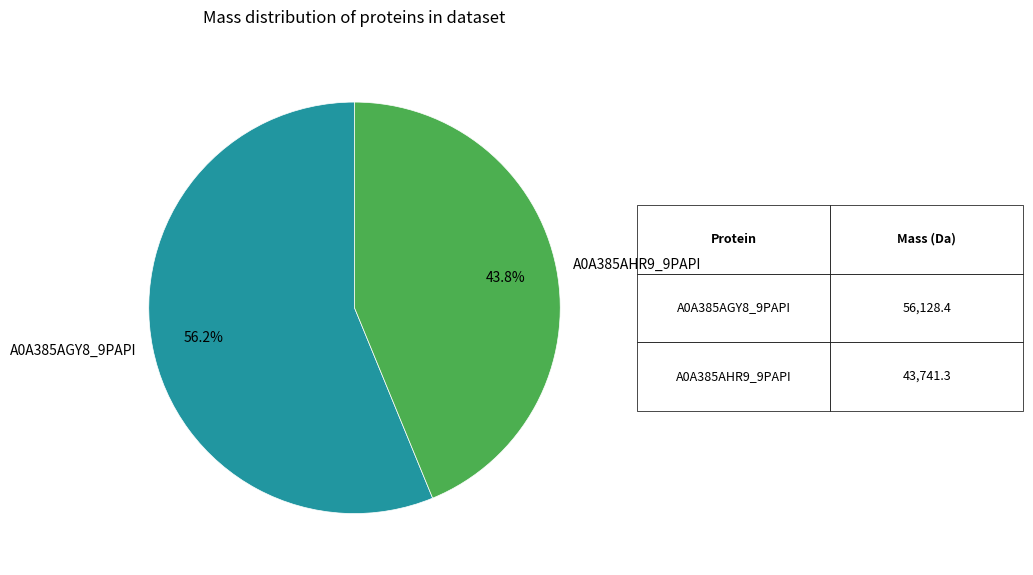

What percentage is NOT represented by A0A385AGY8_9PAPI?

43.8%